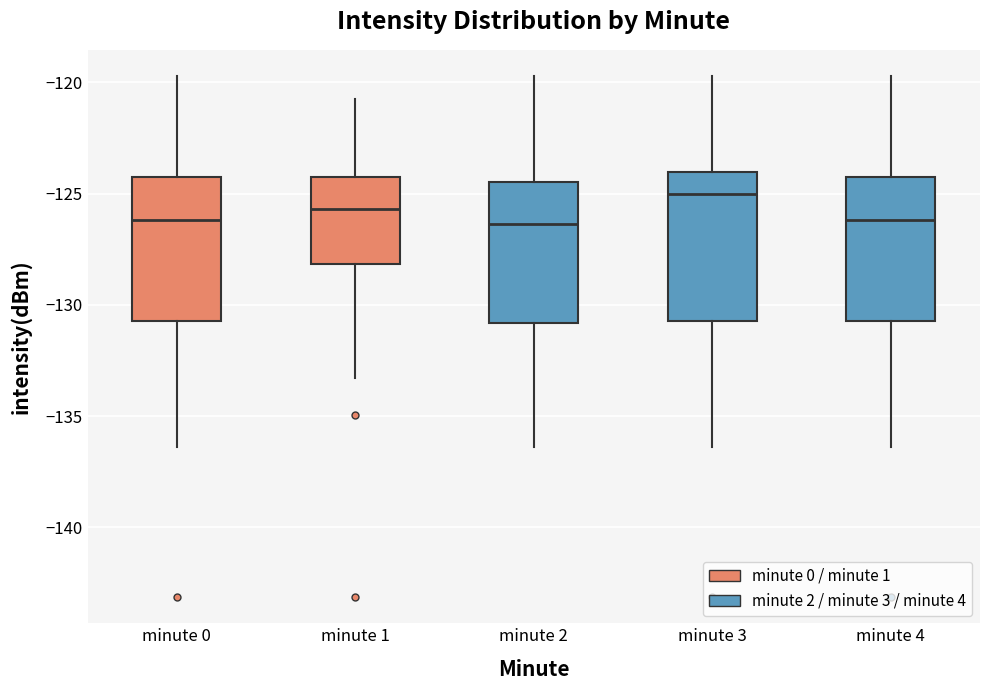

Where is the lower edge of the box for minute 3 on the y-axis? The values are not printed on the chart, so give them approximately, as read against the axis.

-130.5